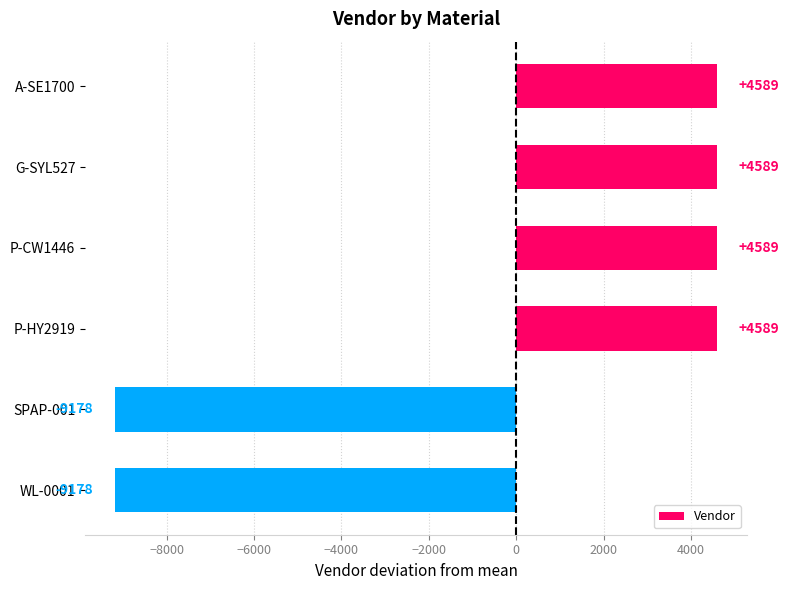

What is the maximum value shown in the chart?

4589